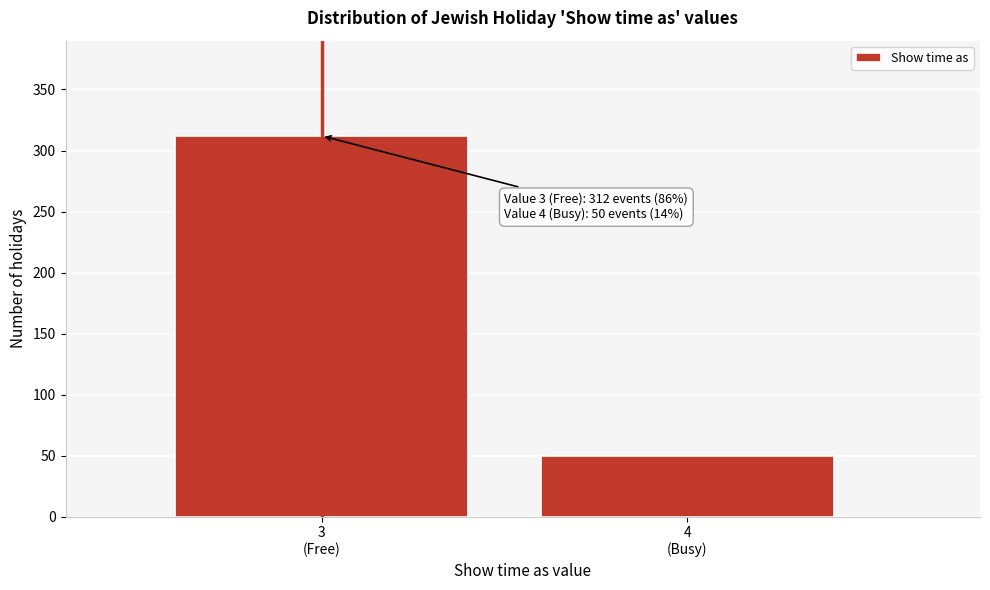

Reading left to right, transcribe all the data shown in this chart.

312	50